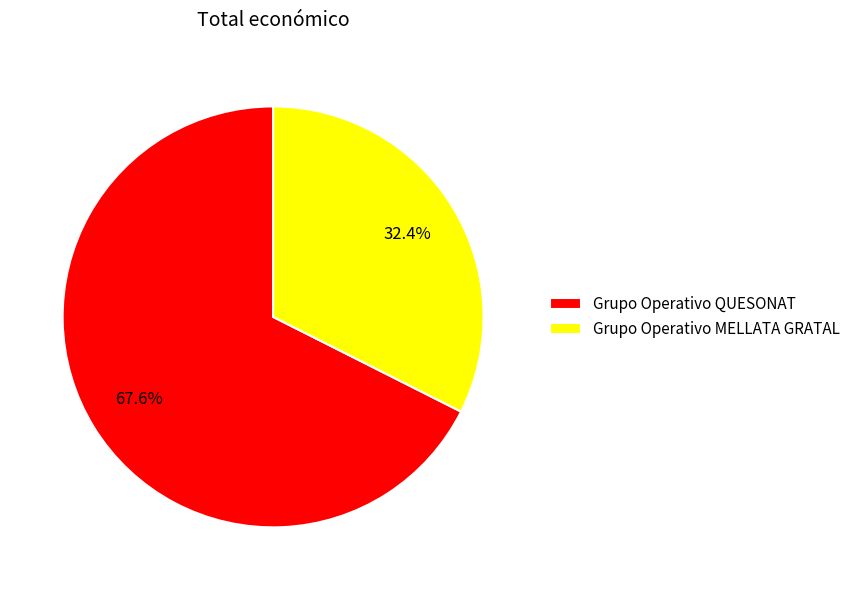

What is the largest slice in the pie chart?

Grupo Operativo QUESONAT